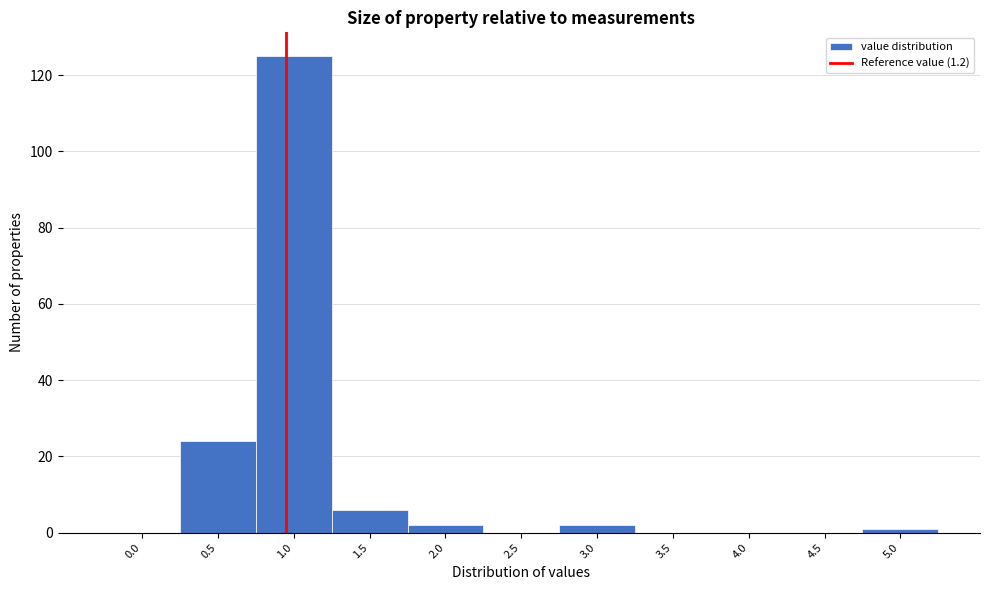

Reading left to right, extract all data points from this chart.

0.0=0	0.5=24	1.0=125	1.5=6	2.0=2	2.5=0	3.0=2	3.5=0	4.0=0	4.5=0	5.0=1